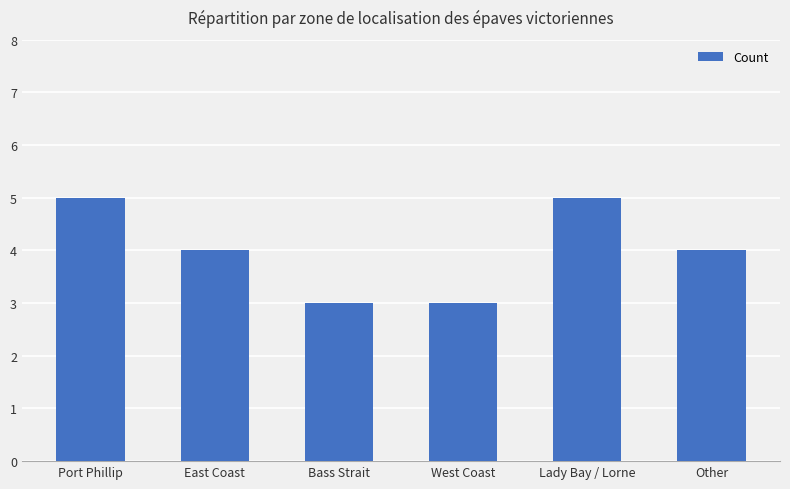

What is the greatest value displayed?

5